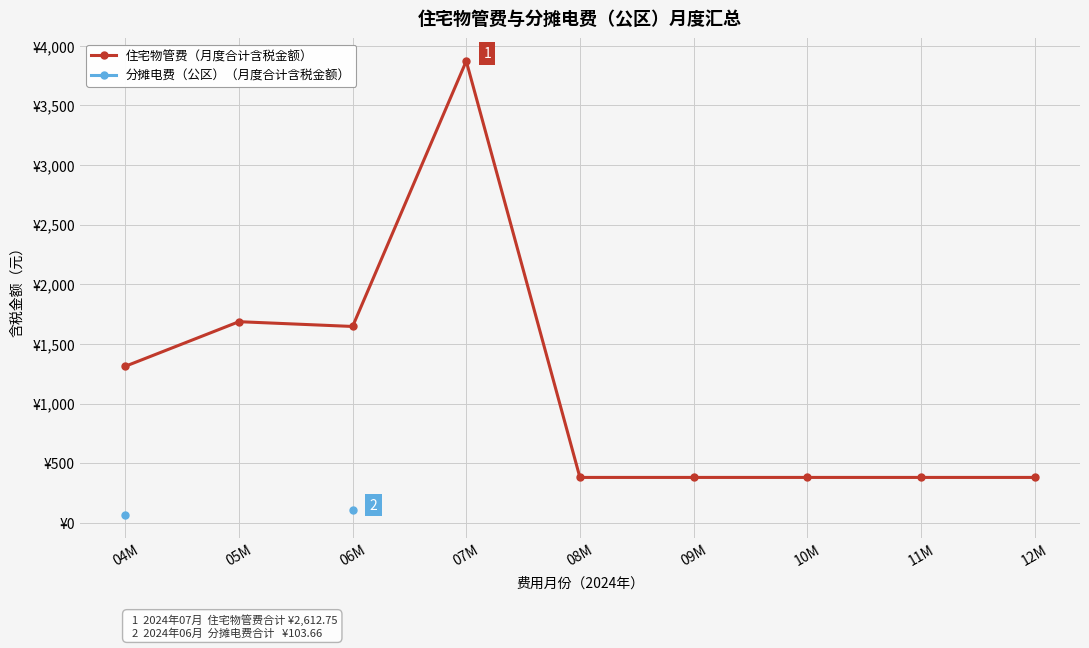

What is the sum of all 住宅物管费（月度合计含税金额） values?

10420.9